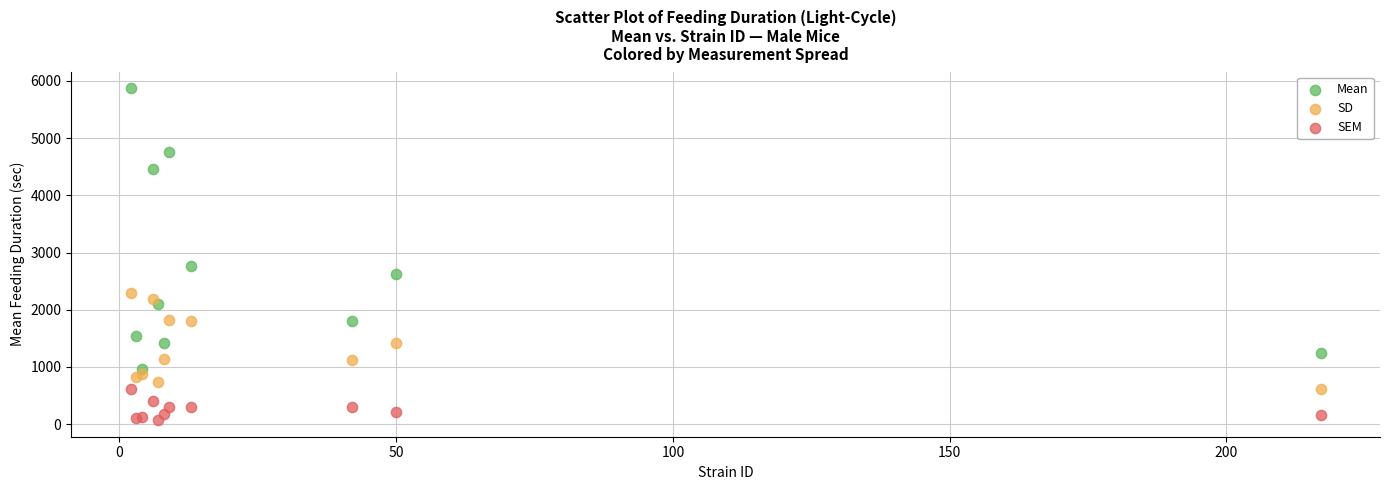

Across all series, what Y value is closest to 2972?

2767.0